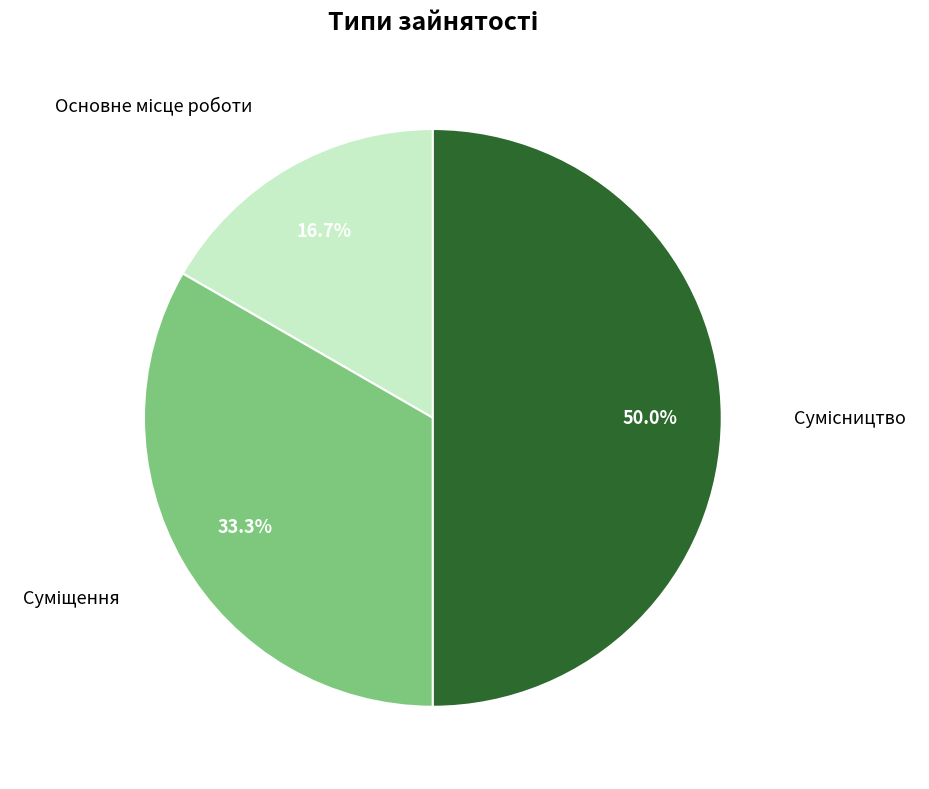

To the nearest percent, what is the average slice percentage?

33%